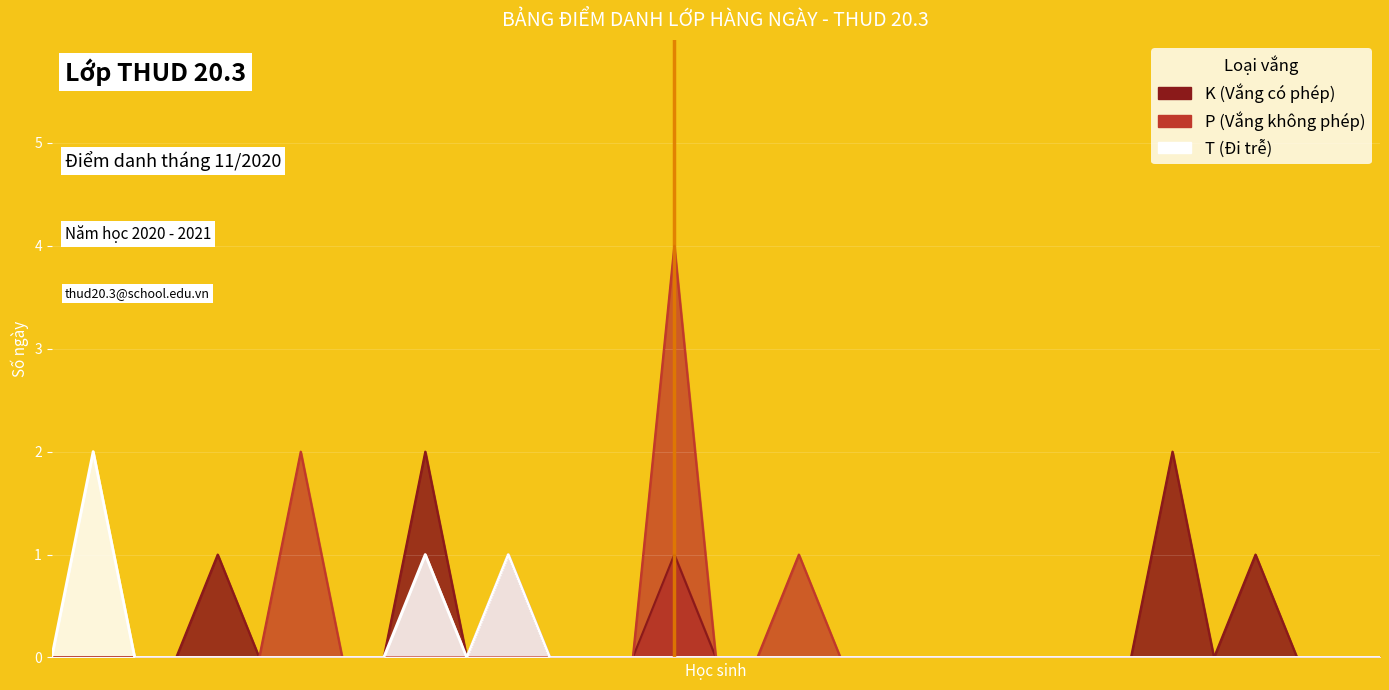

True or false: T (Đi trễ) has more than 2 interior local peaks.

True